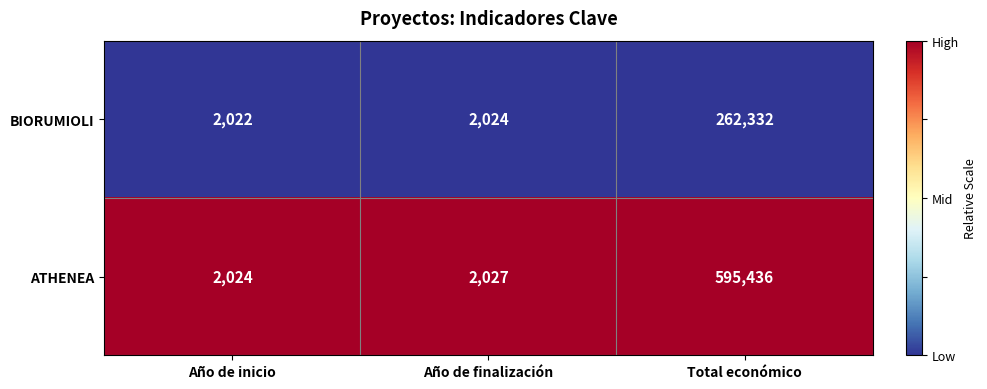

What is the approximate value of BIORUMIOLI at Año de inicio?

2022